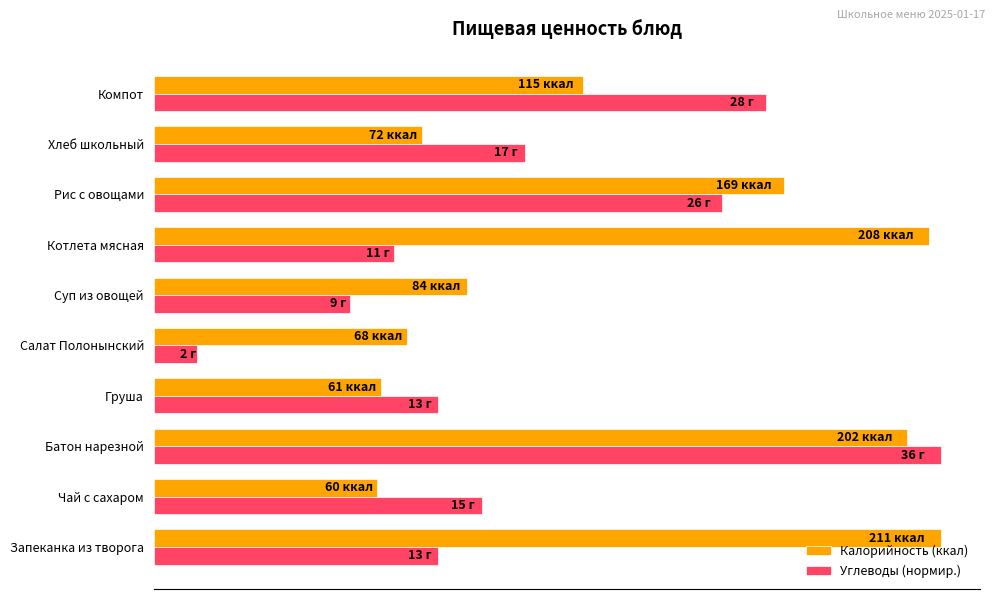

What are all the series names shown in the legend?

Калорийность (ккал), Углеводы (нормир.)